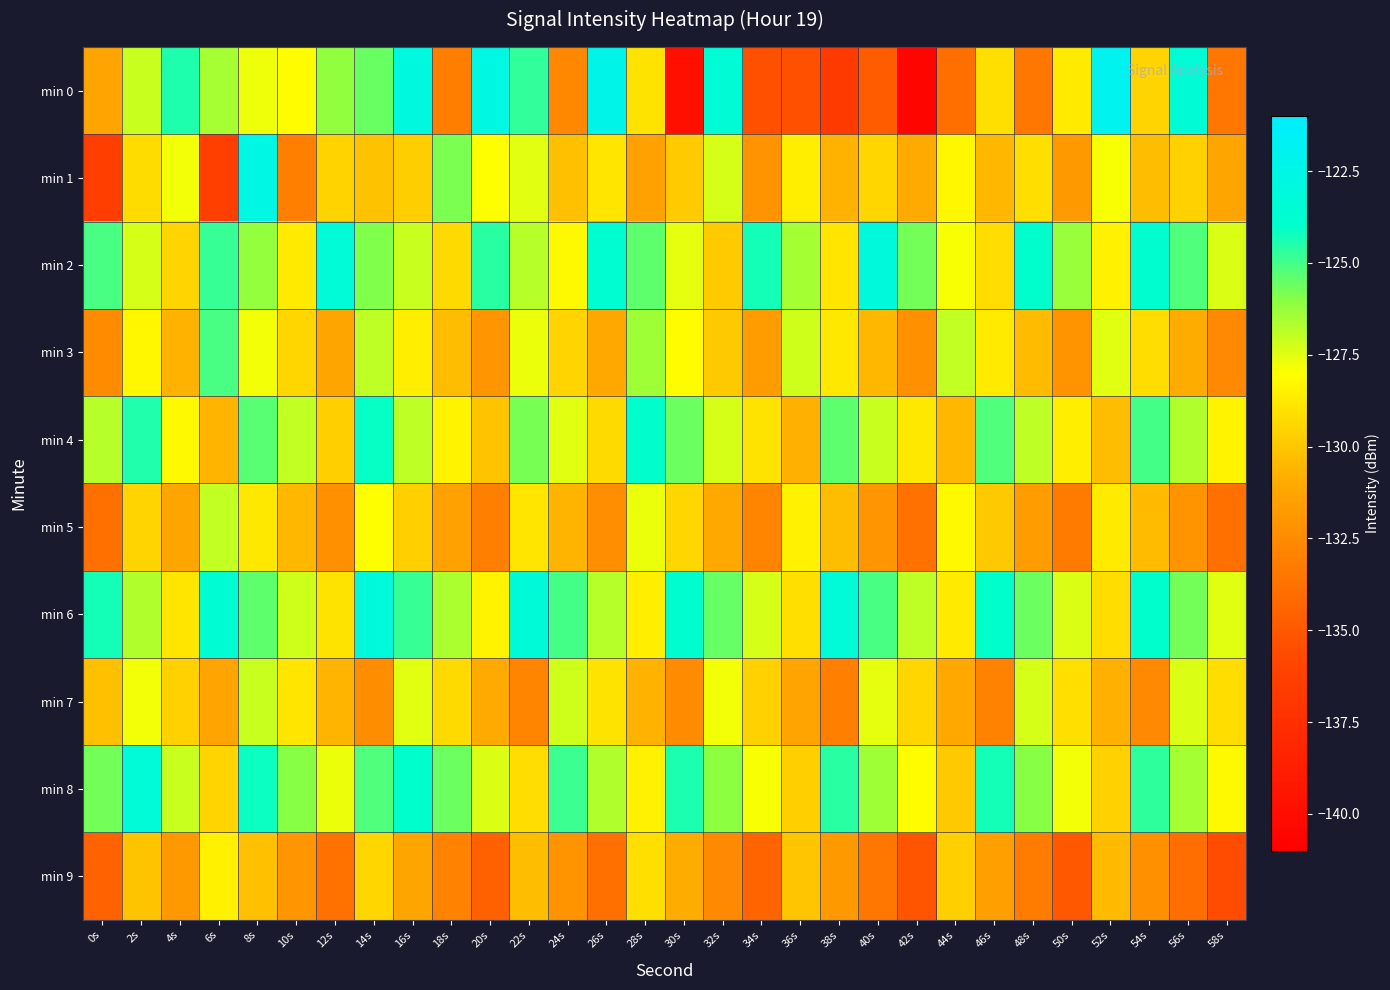

Rank the series at 34s from lowest to highest value.

min 0, min 9, min 5, min 1, min 3, min 7, min 4, min 8, min 6, min 2